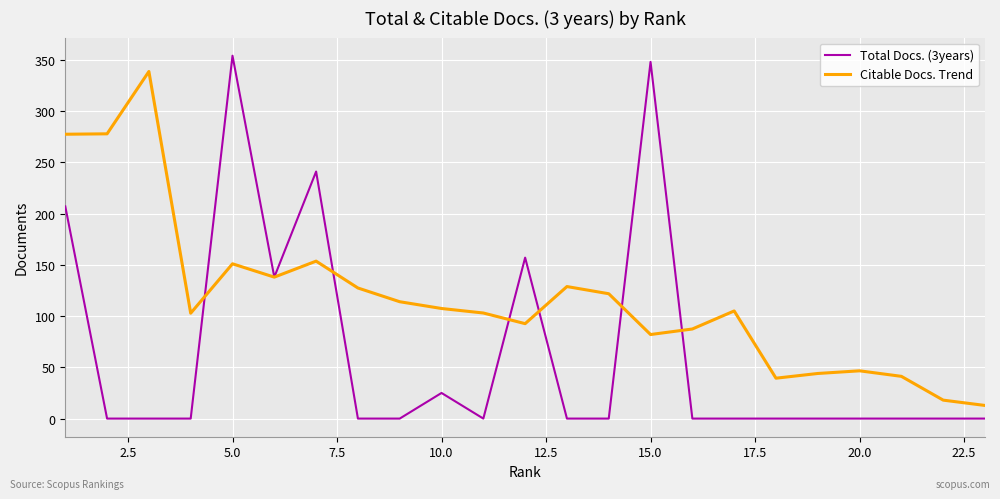

List the series in order of their overall mean, lowest first.

Total Docs. (3years), Citable Docs. Trend